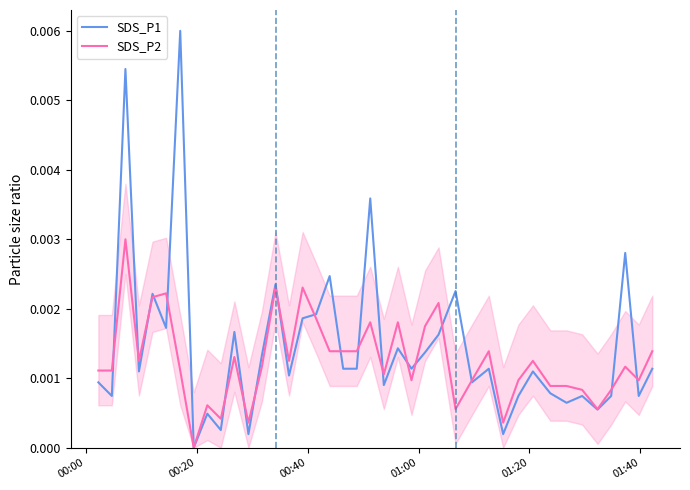

True or false: SDS_P2 has more than 0 interior local peaks.

True